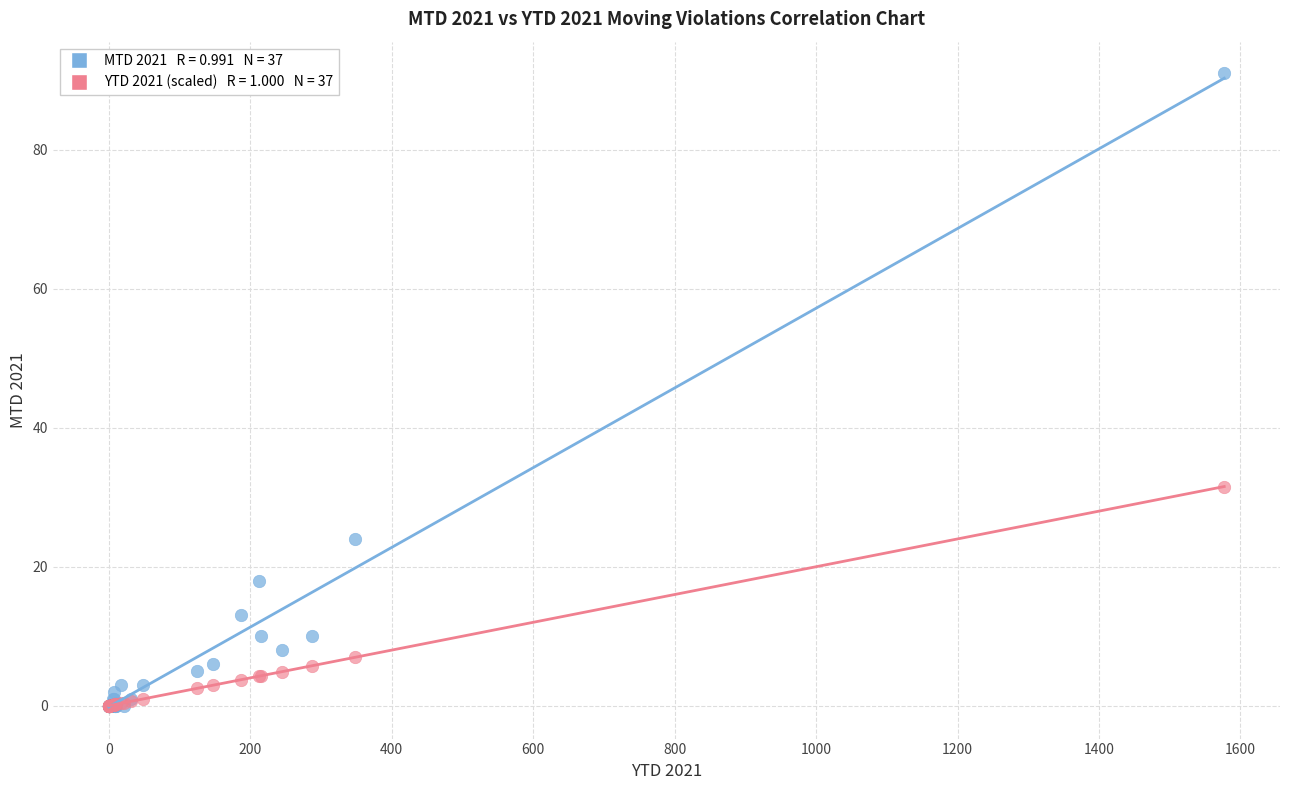

Across all series, what Y value is closest to 45?

31.5